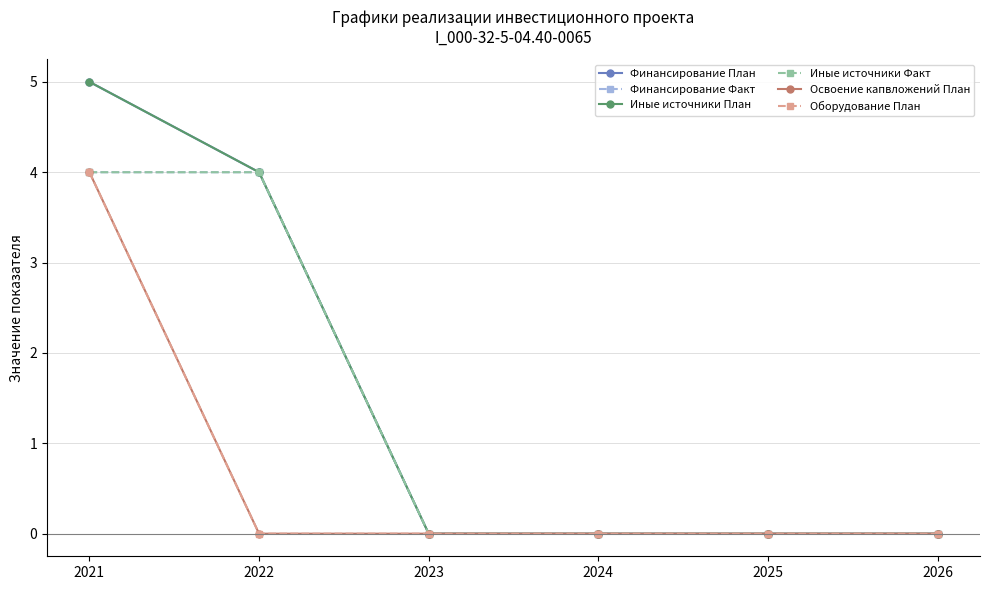

Which series changed the most between 2025 and 2026?

Финансирование План